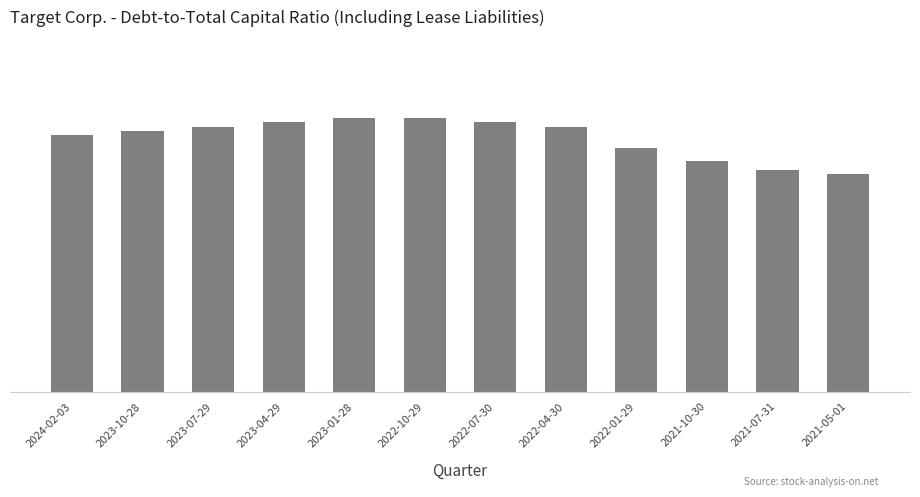

The chart shows a value of 0.8 at 2021-10-30. True or false?

False